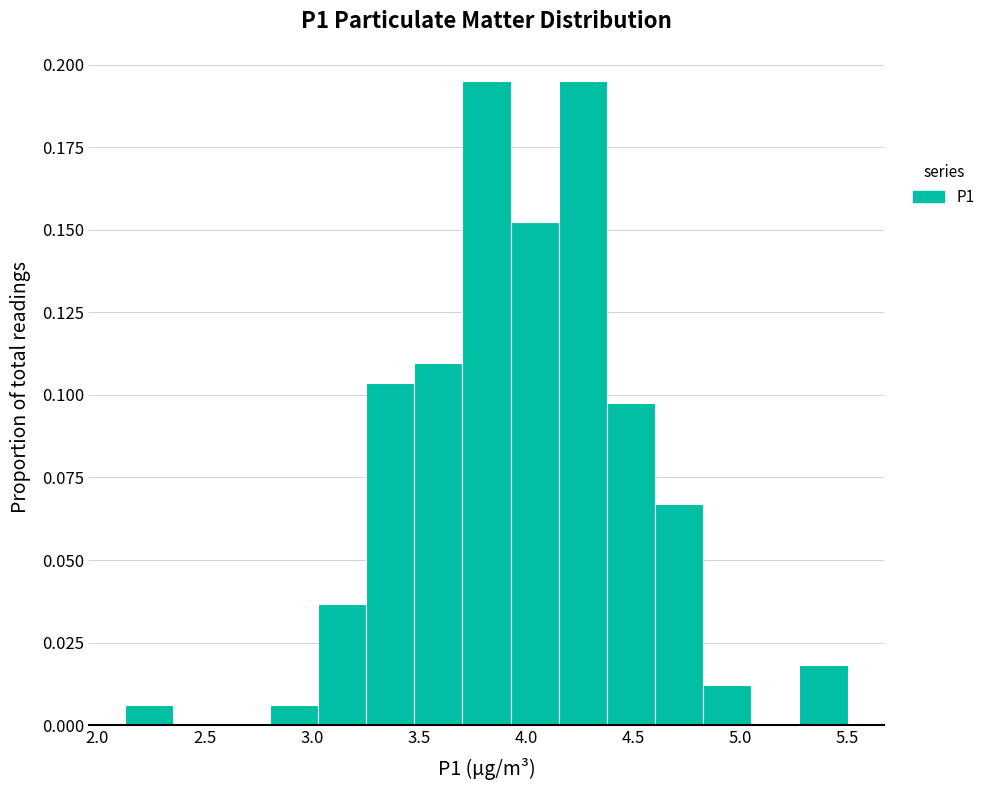

Reading left to right, transcribe this chart: for each bar, give the range it covers on the x-axis and its height. Neither the bar edges nor the heights are printed on the chart, so give them approximately, as read against the axes.

2.15 to 2.35: 0.005
2.35 to 2.60: 0
2.60 to 2.80: 0
2.80 to 3.05: 0.005
3.05 to 3.25: 0.035
3.25 to 3.50: 0.105
3.50 to 3.70: 0.110
3.70 to 3.95: 0.195
3.95 to 4.15: 0.150
4.15 to 4.40: 0.195
4.40 to 4.60: 0.100
4.60 to 4.85: 0.065
4.85 to 5.05: 0.010
5.05 to 5.30: 0
5.30 to 5.50: 0.020